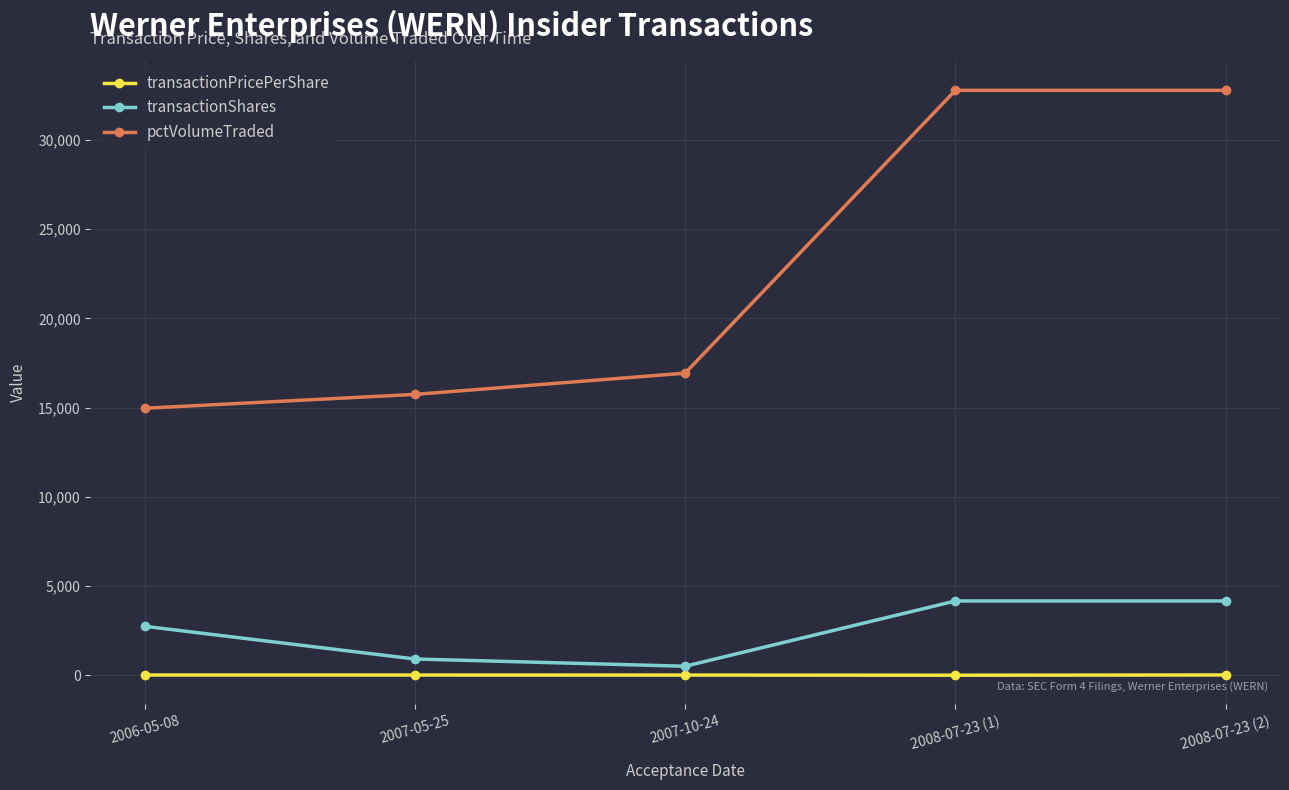

True or false: pctVolumeTraded and transactionPricePerShare intersect in this chart.

False